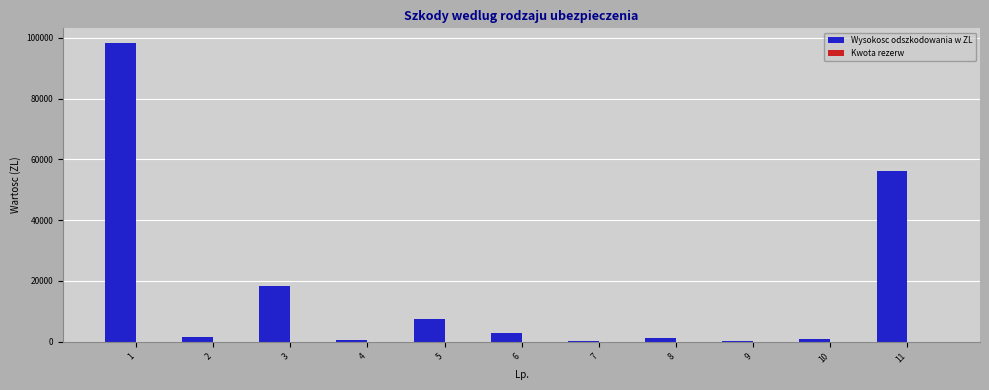

What is the difference between the maximum and minimum values?

97822.8